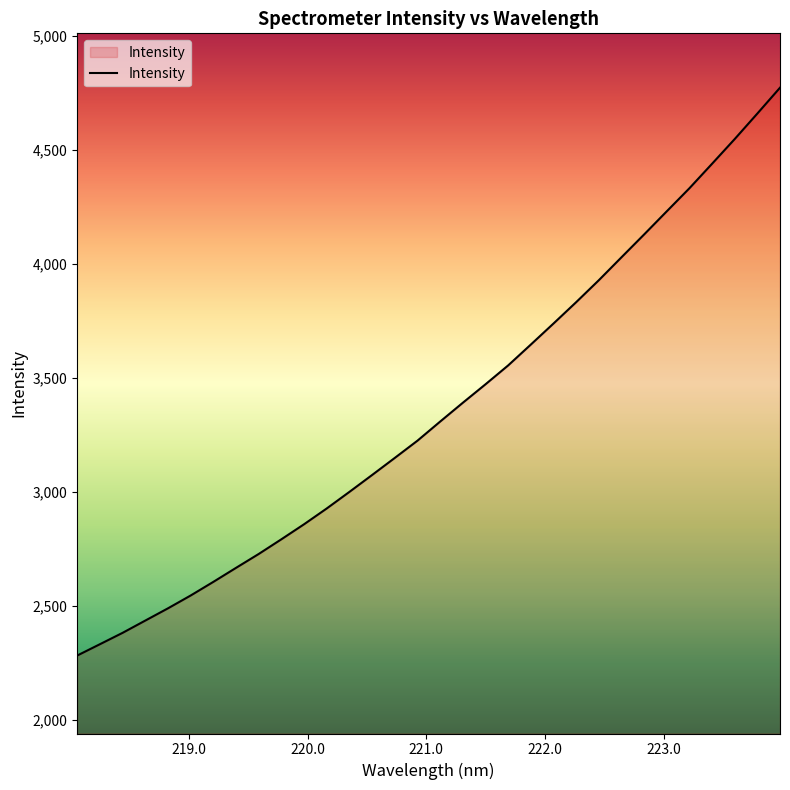

What is the smallest value displayed?

2281.0